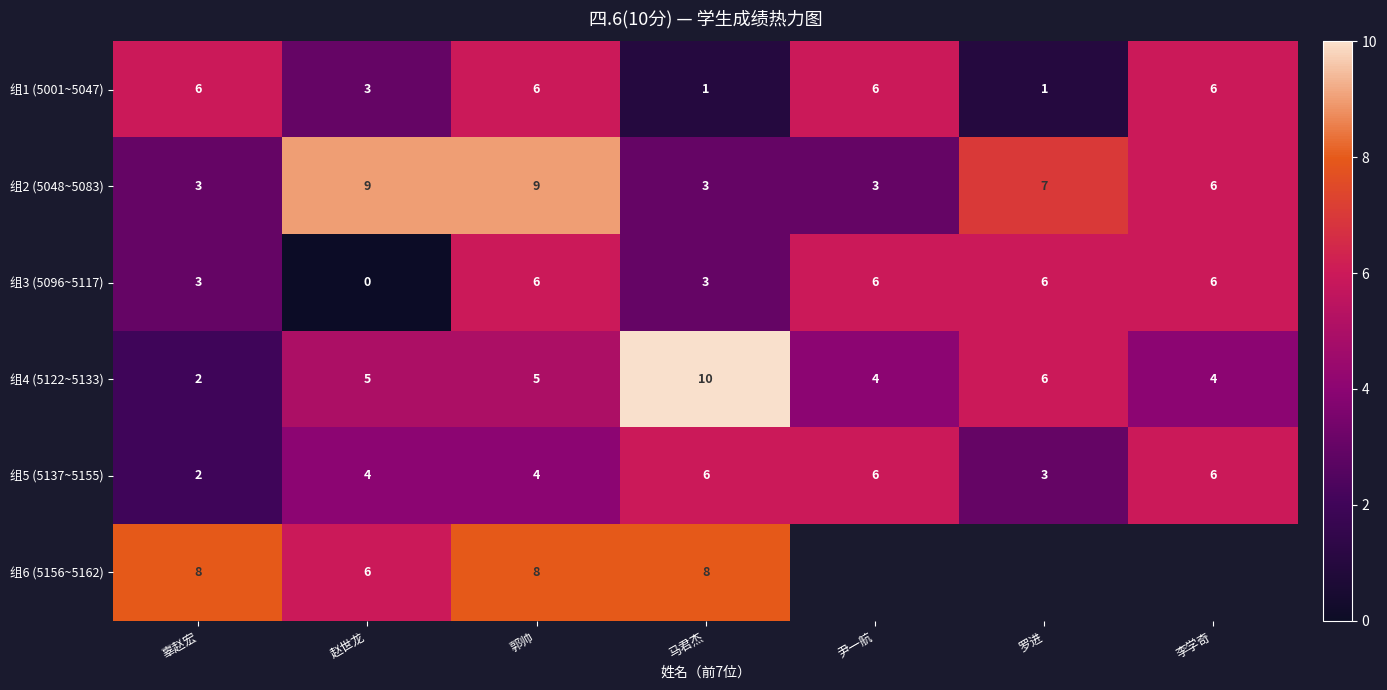

Is the value of 组4 (5122~5133) at 李学奇 greater than the value of 组1 (5001~5047) at 马君杰?

Yes